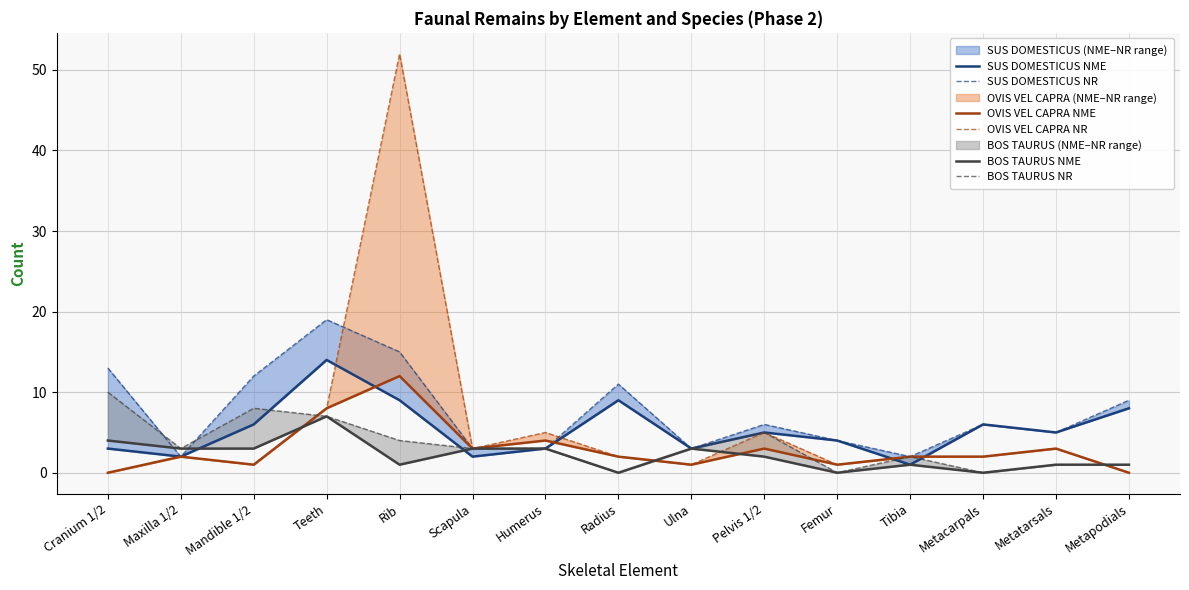

Where does the BOS TAURUS NME series first go above 2?

Cranium 1/2